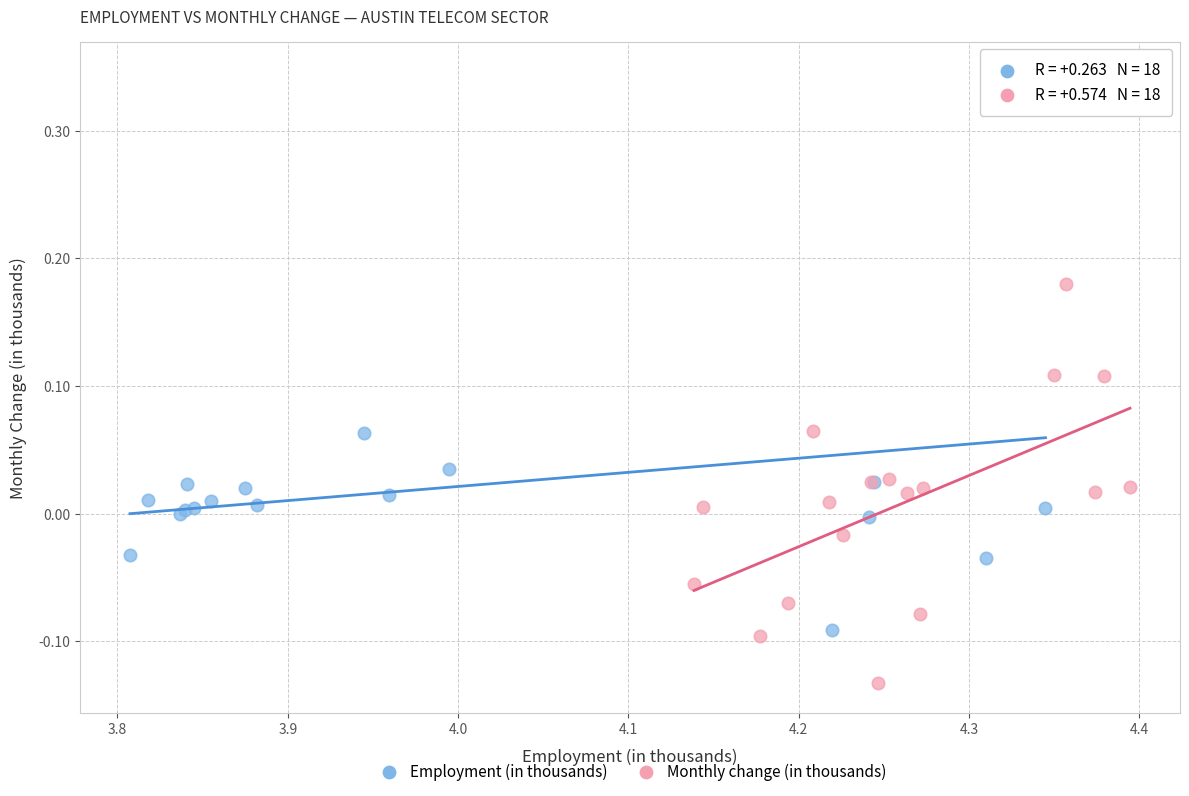

Which series has the widest spread of Y values?

Employment (in thousands)